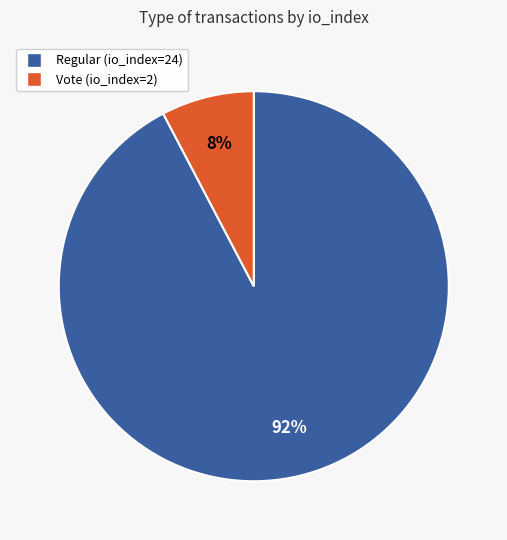

To the nearest percent, what is the combined percentage of Vote (io_index=2) and Regular (io_index=24)?

100%